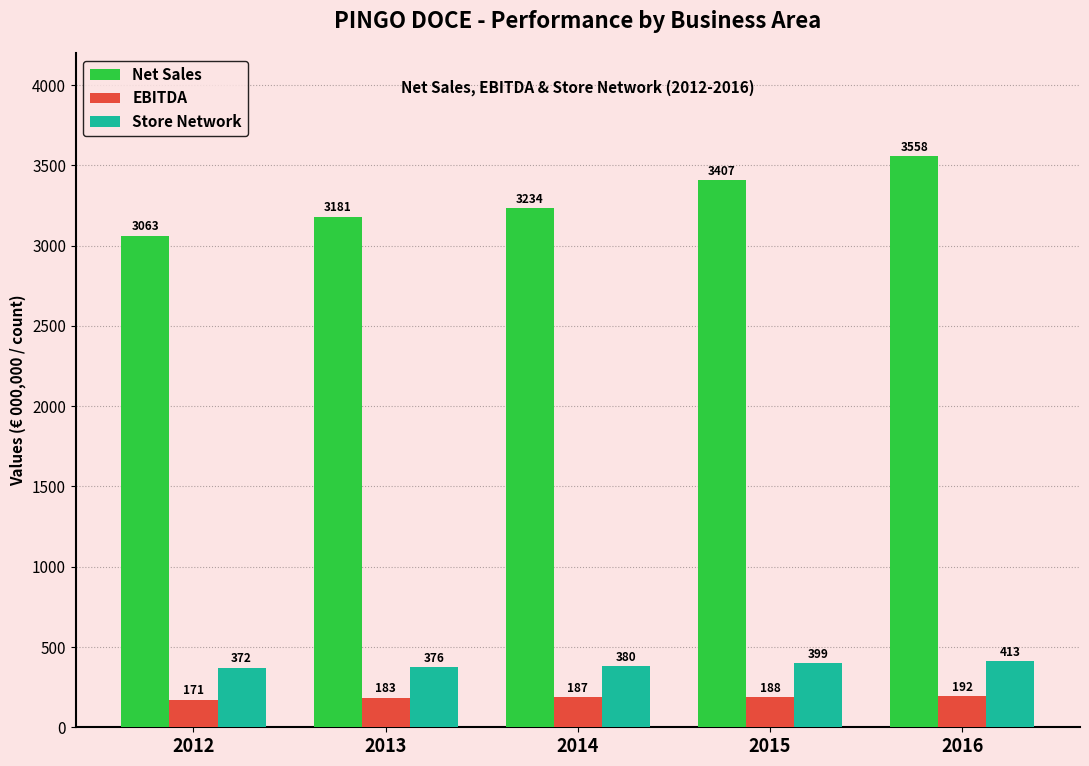

Reading left to right, list all the values displayed in this chart.

Net Sales: 3063	3181	3234	3407	3558
EBITDA: 171	183	187	188	192
Store Network: 372	376	380	399	413